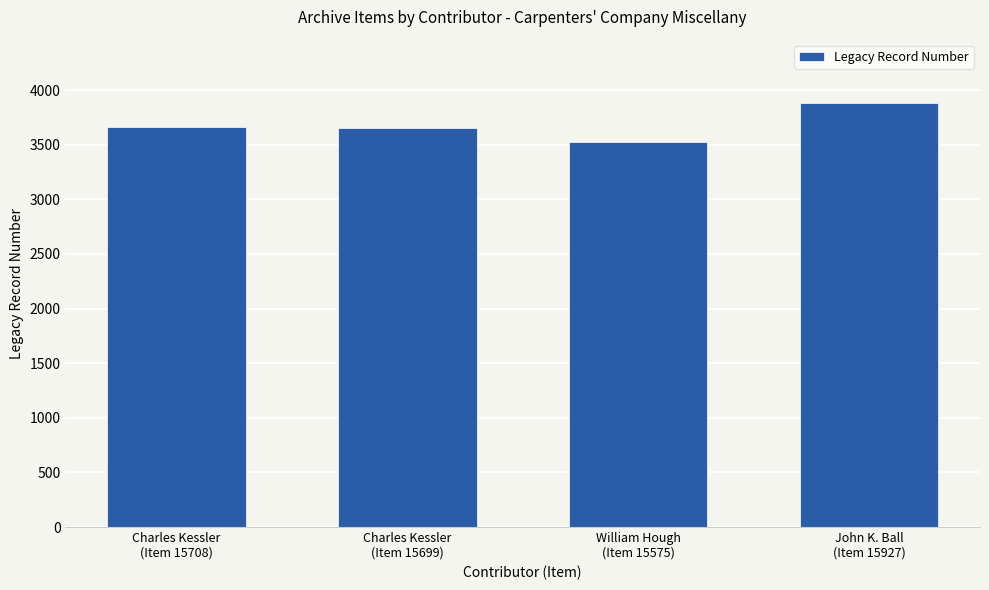

What is the sum of the values at Charles Kessler
(Item 15699) and William Hough
(Item 15575)?

7178